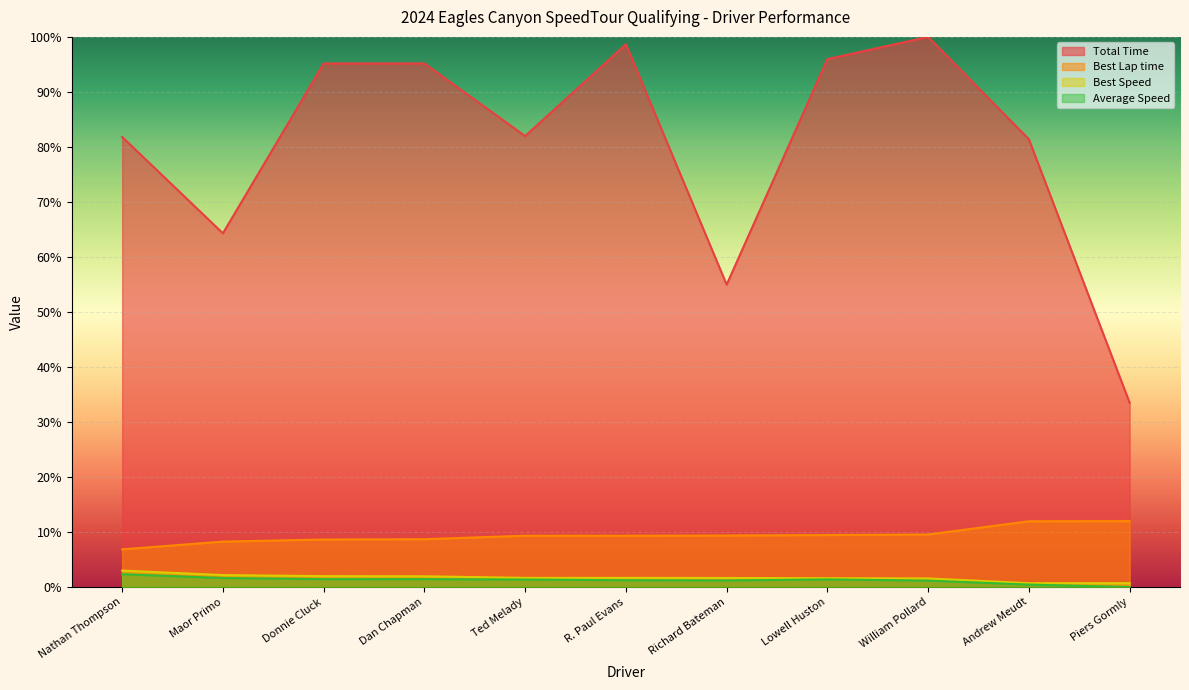

What is the value of the Best Lap time point at the 3rd from the left?

8.6